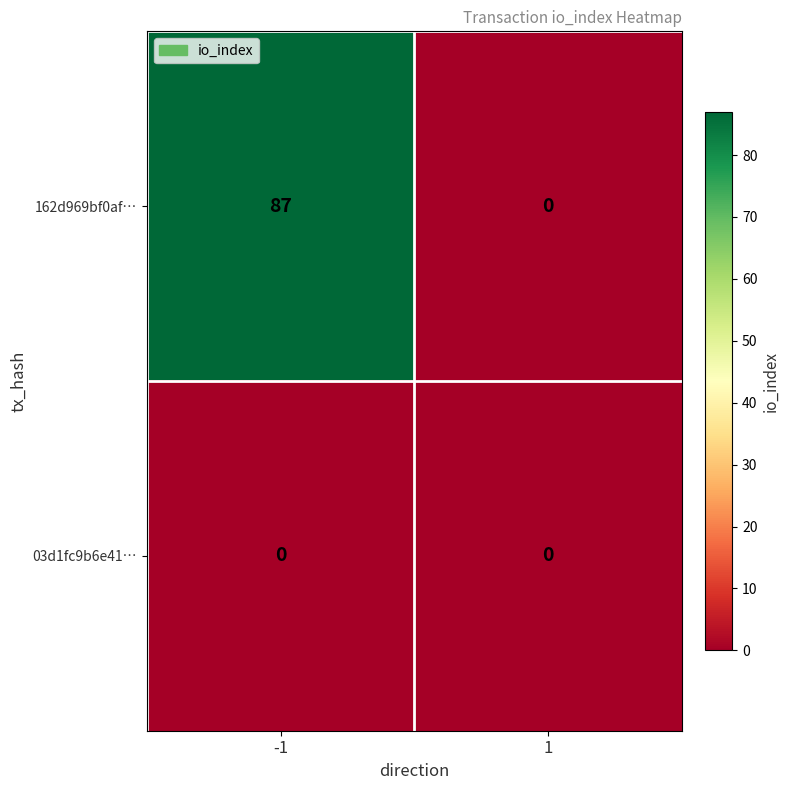

What is the greatest value displayed?

87